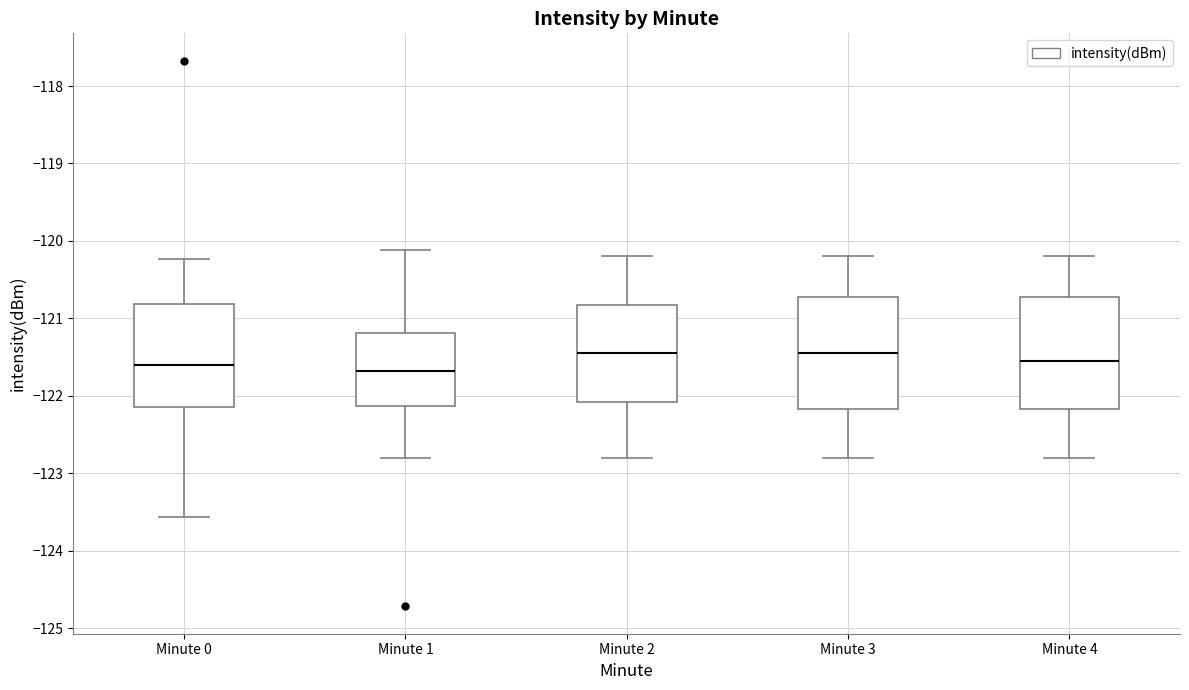

Reading left to right, transcribe this box plot: for each box, give where its median line is, the range the box spans, and where its two whiskers end, as read against the y-axis. The values are not printed on the chart, so give them approximately, as read against the axis.

Minute 0: median -121.6, box -122.1 to -120.8, whiskers -123.6 to -120.2
Minute 1: median -121.7, box -122.1 to -121.2, whiskers -122.8 to -120.1
Minute 2: median -121.4, box -122.1 to -120.8, whiskers -122.8 to -120.2
Minute 3: median -121.4, box -122.2 to -120.7, whiskers -122.8 to -120.2
Minute 4: median -121.5, box -122.2 to -120.7, whiskers -122.8 to -120.2